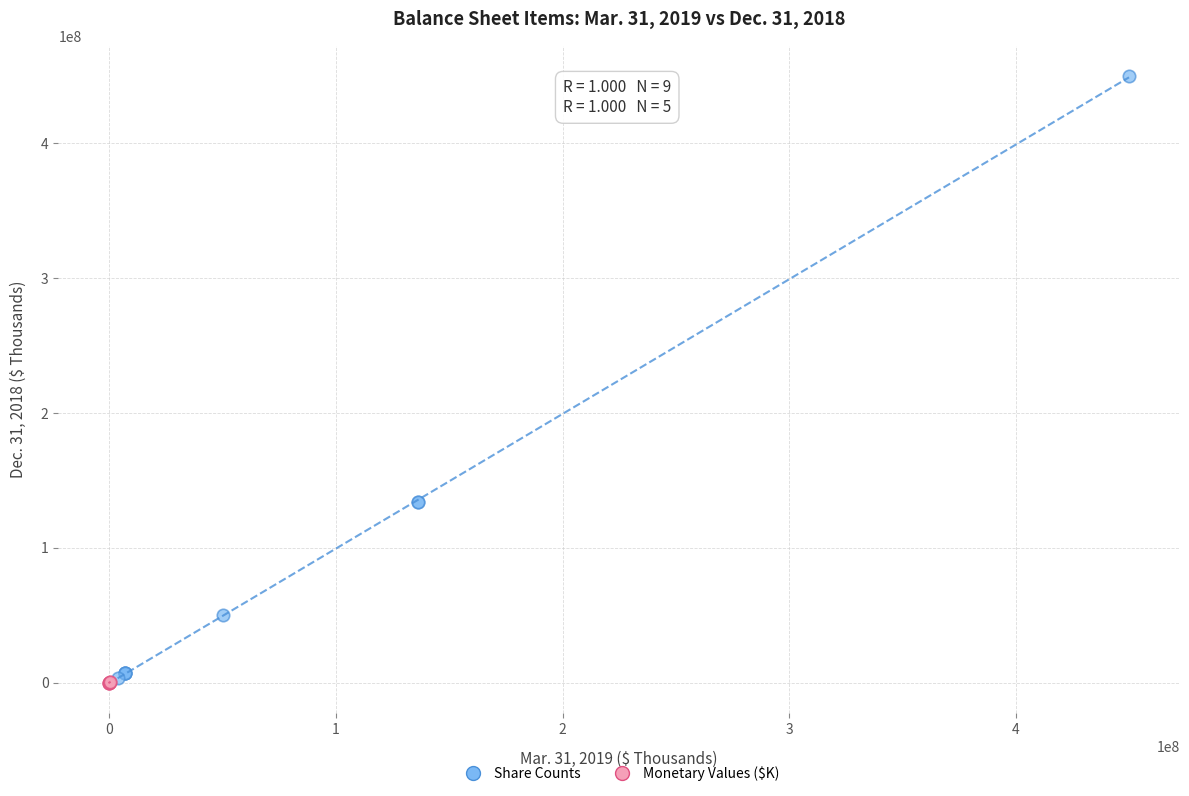

Which series contains the highest Y value?

Share Counts